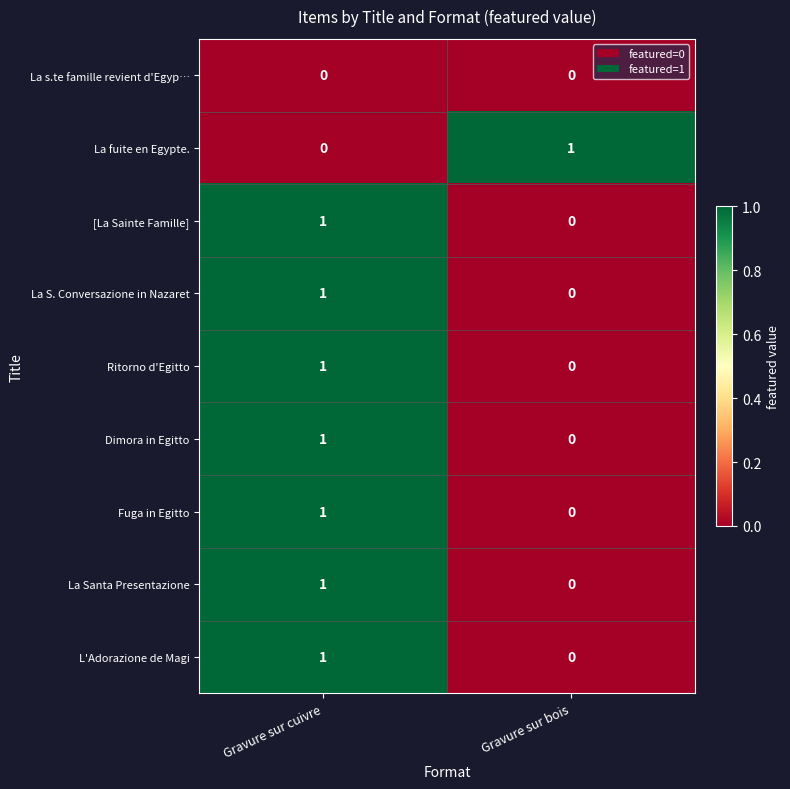

Which category has the highest value in the La Santa Presentazione series?

Gravure sur cuivre